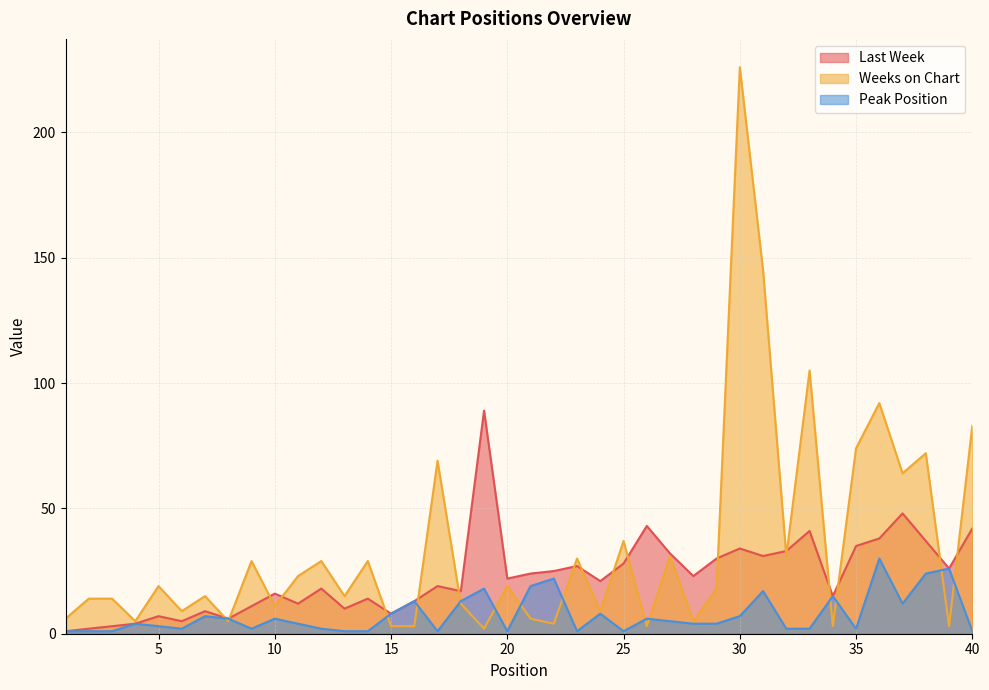

After their last crossing, which series has the higher values: Weeks on Chart or Last Week?

Weeks on Chart